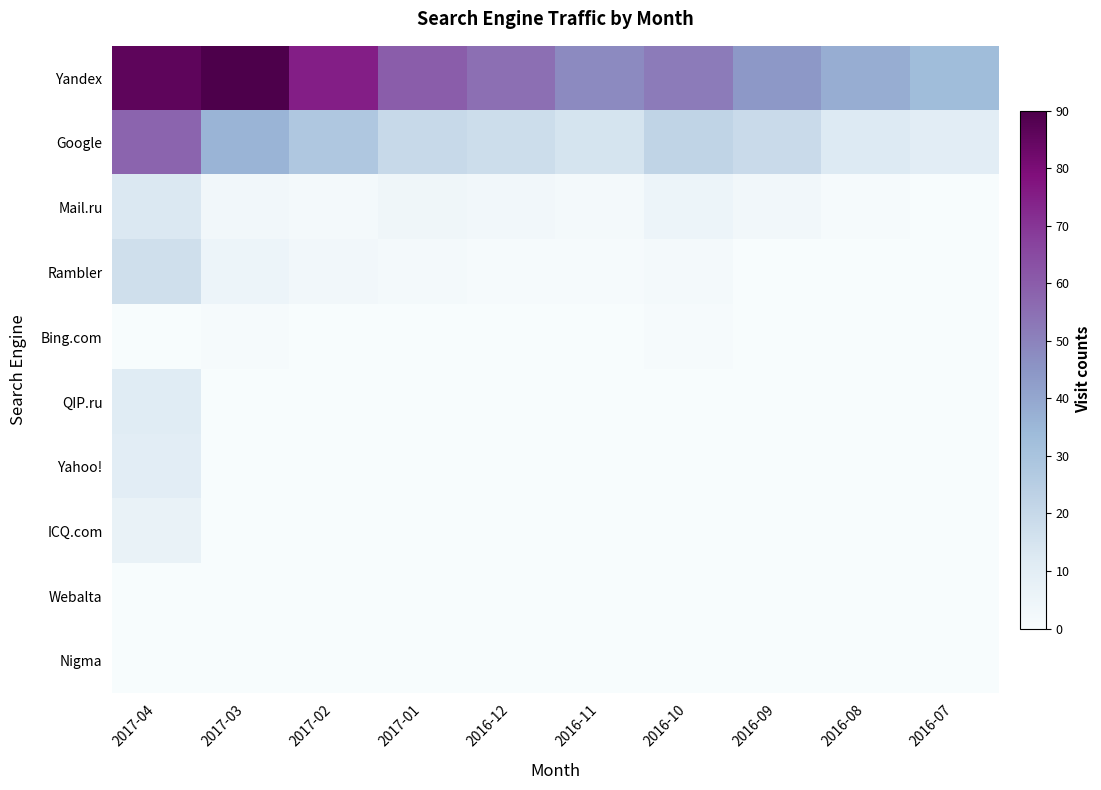

What is the spread (max minus min) of values at 2017-01?

60